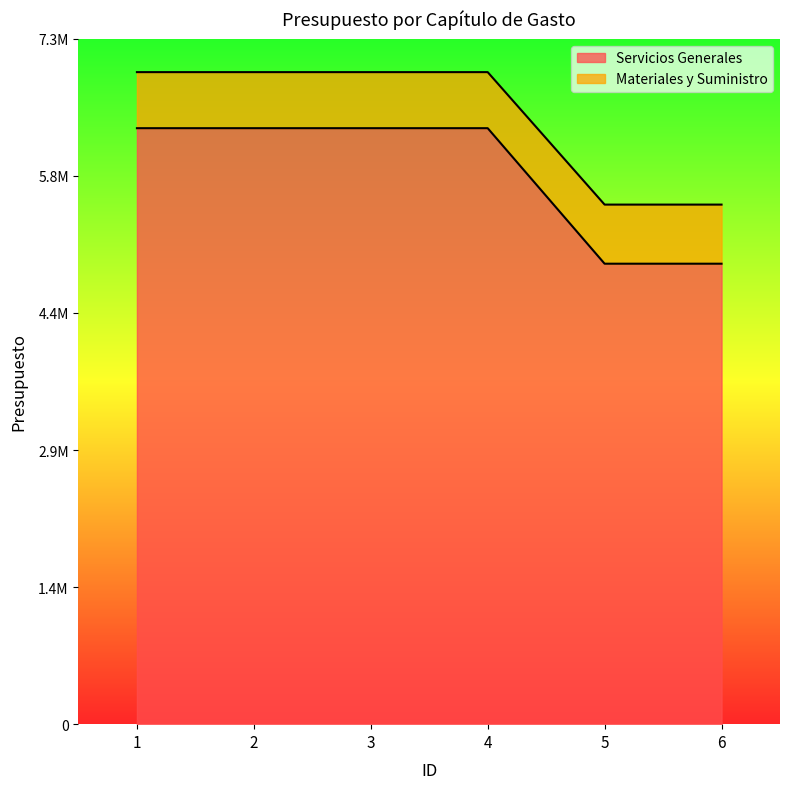

Reading left to right, list all the values displayed in this chart.

Servicios Generales: 1=6341028.8	2=6341028.8	3=6341028.8	4=6341028.8	5=4899145.0	6=4899145.0
Materiales y Suministro: 1=6937498.8	2=6937498.8	3=6937498.8	4=6937498.8	5=5528113.0	6=5528113.0